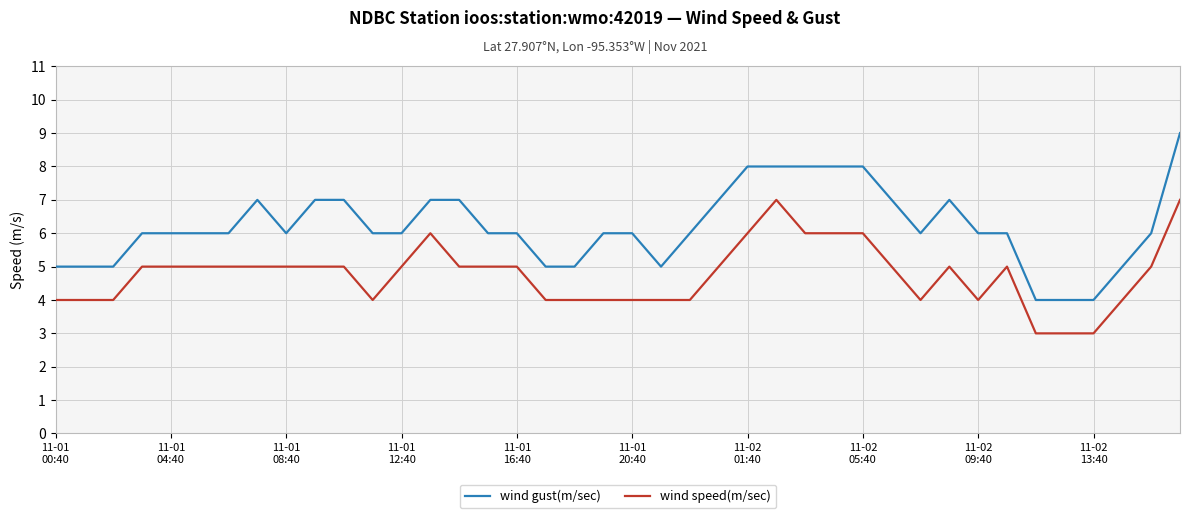

List the series in order of their peak value, highest first.

wind gust(m/sec), wind speed(m/sec)